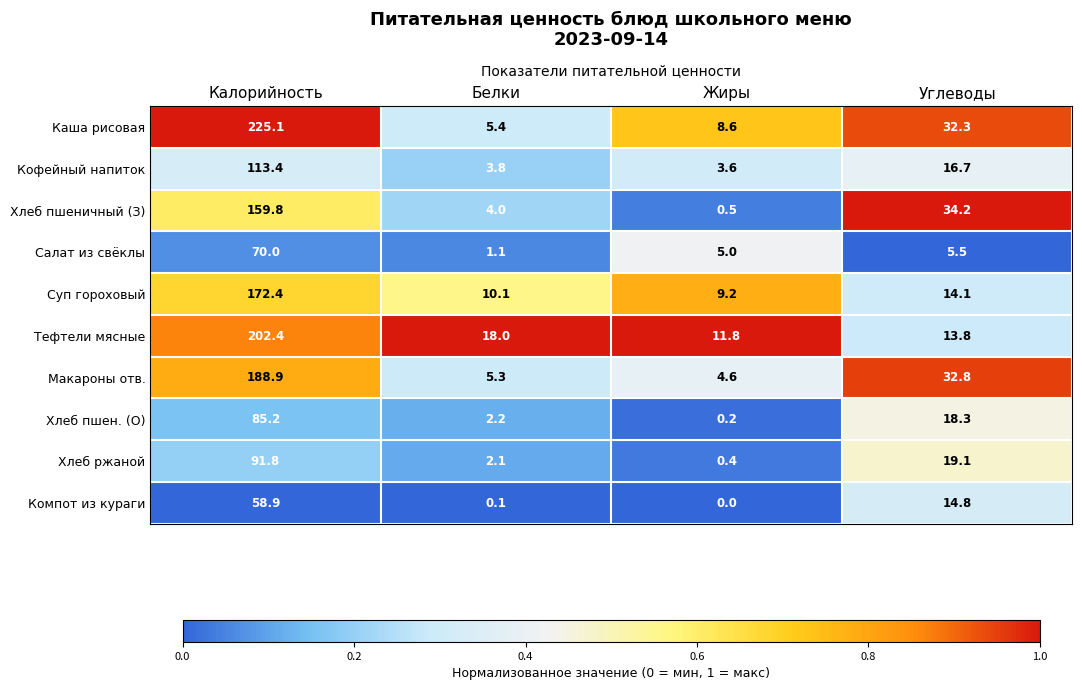

Rank the series at Углеводы from lowest to highest value.

Салат из свёклы, Тефтели мясные, Суп гороховый, Компот из кураги, Кофейный напиток, Хлеб пшен. (О), Хлеб ржаной, Каша рисовая, Макароны отв., Хлеб пшеничный (З)